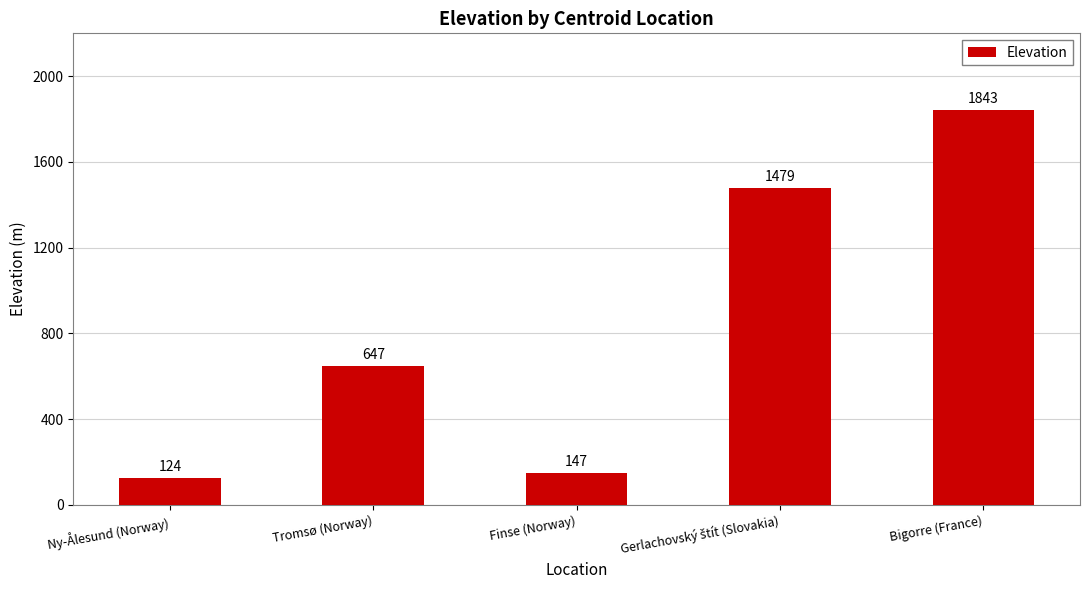

Is it true that the value at Bigorre (France) is 1067?

False